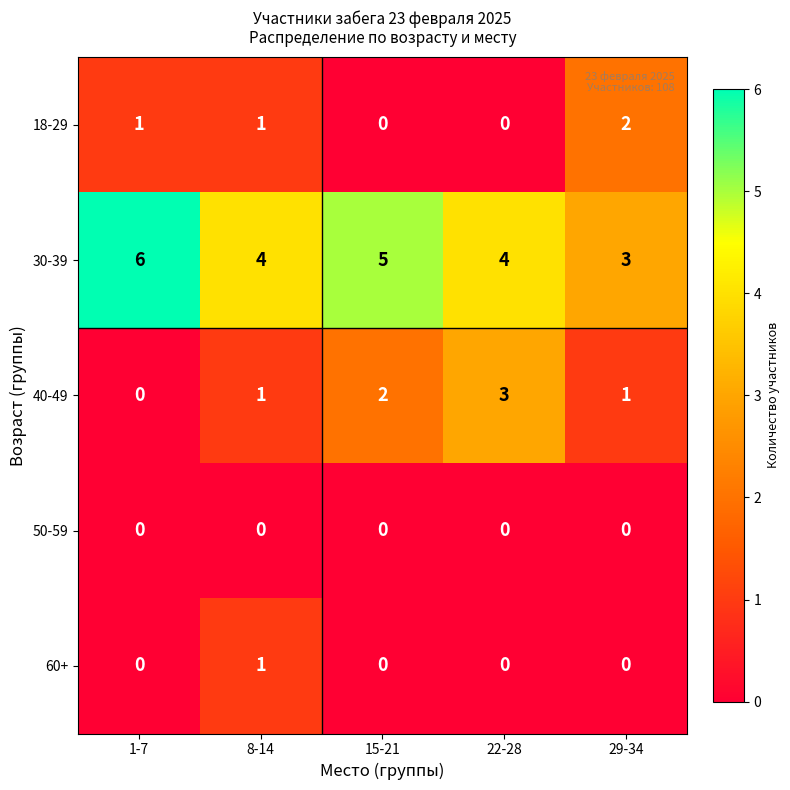

The 40-49 series shows 2 at 15-21. True or false?

True